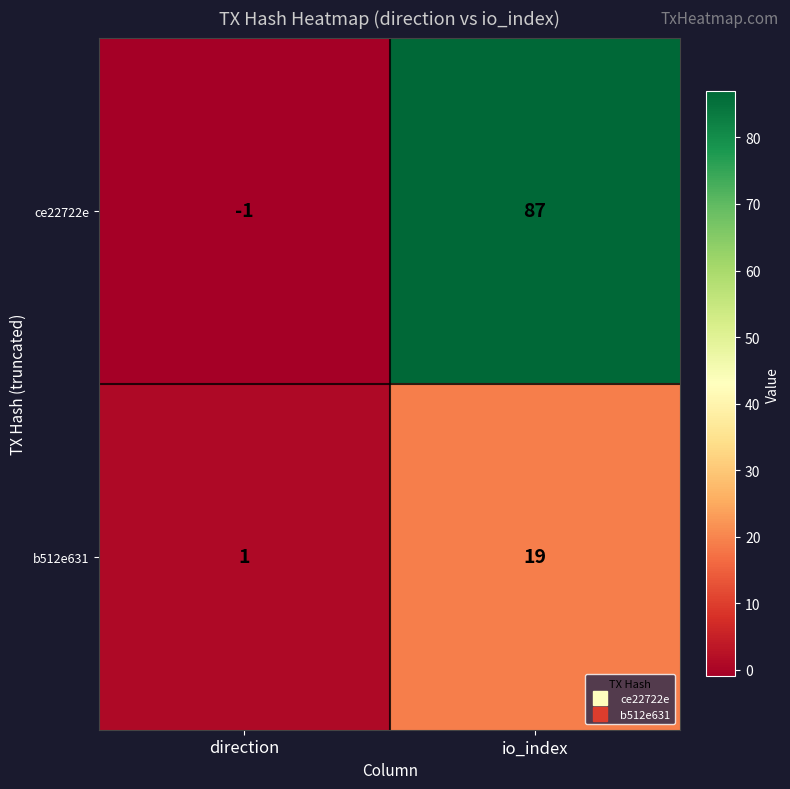

Which series has the widest spread of values?

ce22722e